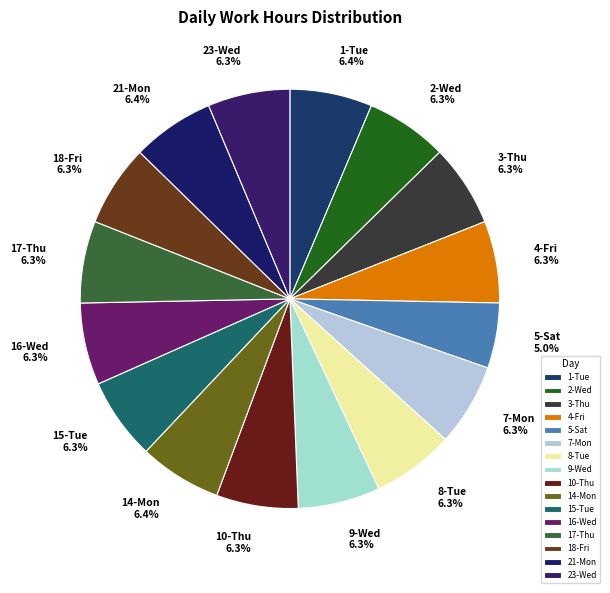

Does any single category account for the majority?

No